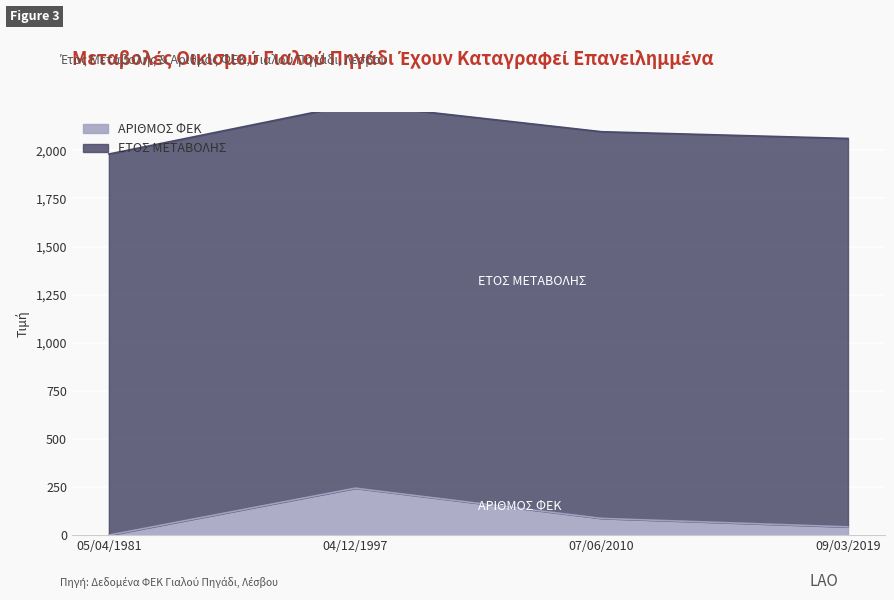

The value at 09/03/2019 is 43. True or false?

True